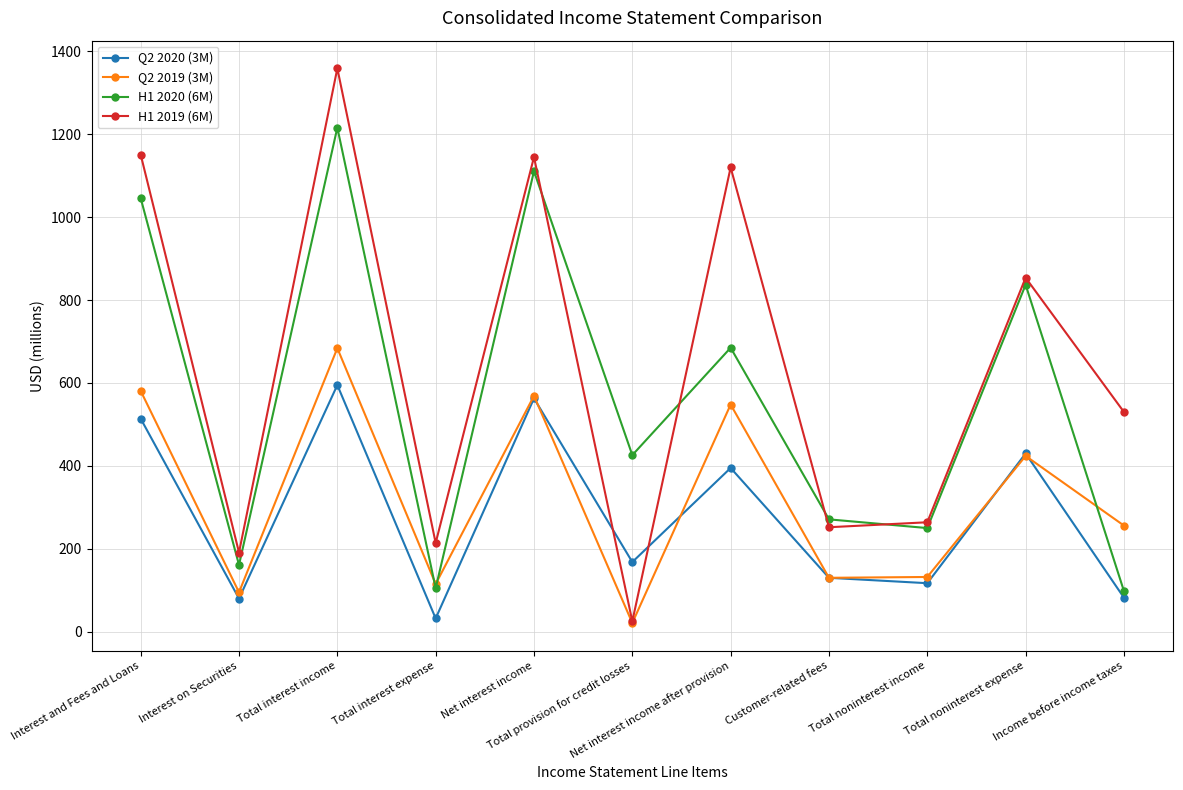

Read the H1 2019 (6M) value at Total provision for credit losses.

25